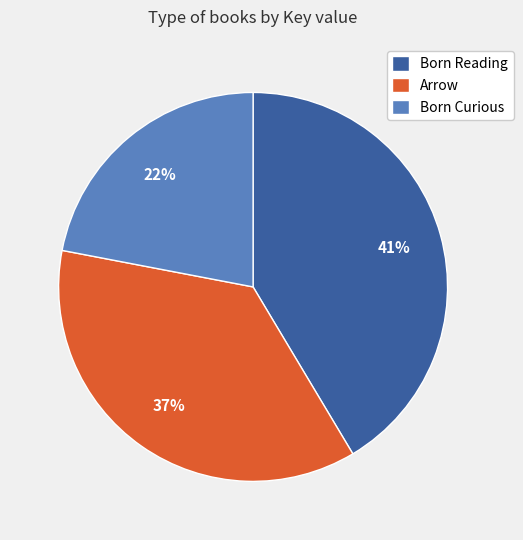

The Arrow slice represents 44% of the pie. True or false?

False